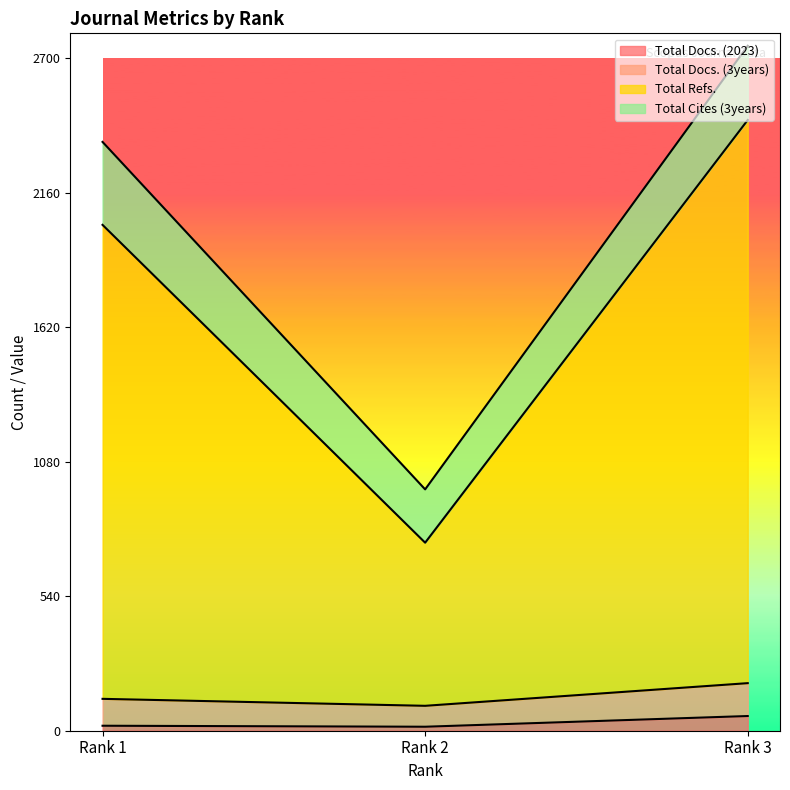

How many Total Refs. values are between 969 and 2750?

3